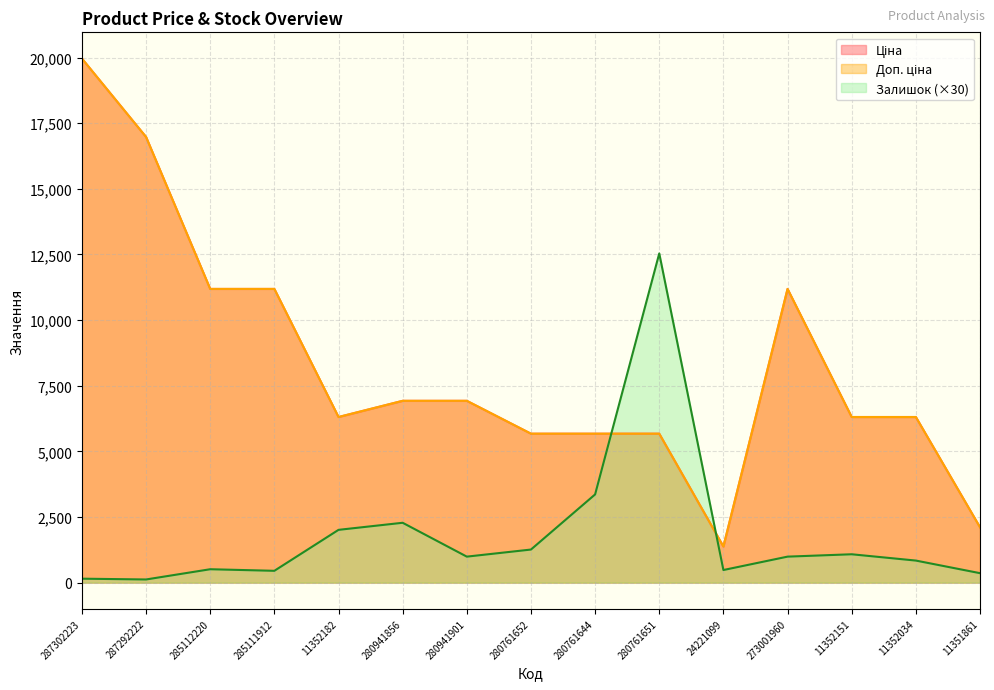

Which series has the largest range (max minus min)?

Доп. ціна